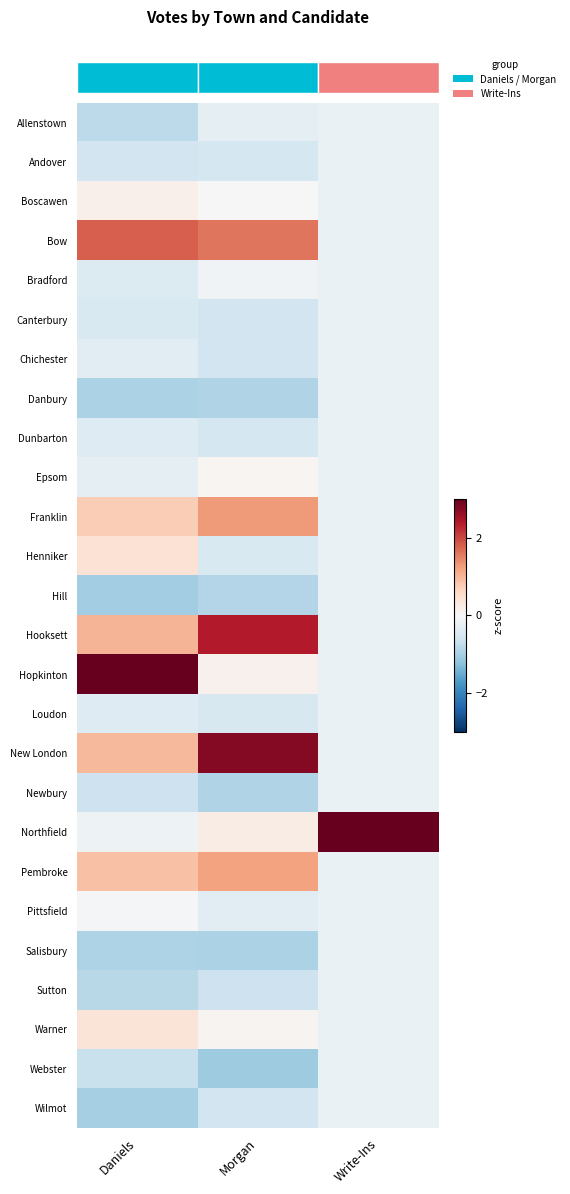

What is the smallest value displayed?

-1.1